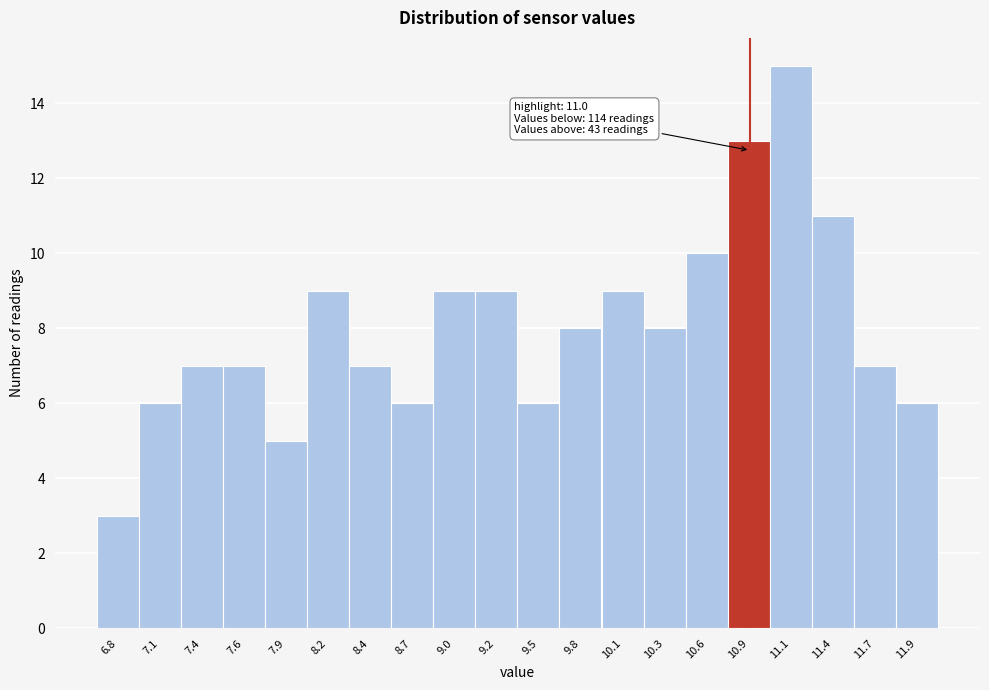

Reading left to right, list all the values displayed in this chart.

6.8=3	7.1=6	7.4=7	7.6=7	7.9=5	8.2=9	8.4=7	8.7=6	9.0=9	9.2=9	9.5=6	9.8=8	10.1=9	10.3=8	10.6=10	10.9=13	11.1=15	11.4=11	11.7=7	11.9=6